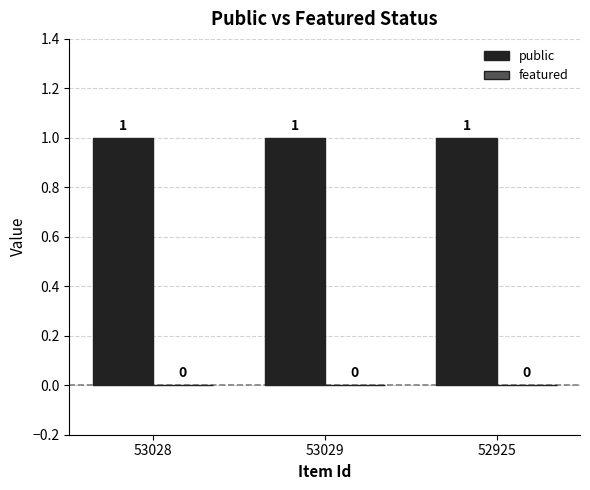

Is it true that public equals 2 at 53029?

False